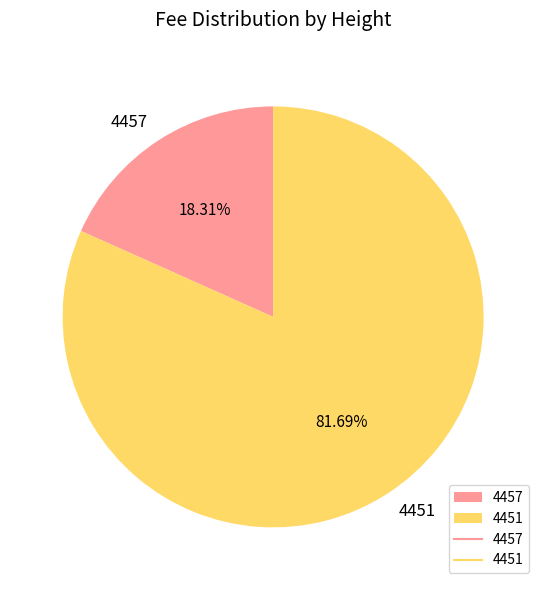

To the nearest percent, what portion does 4457 represent?

18%